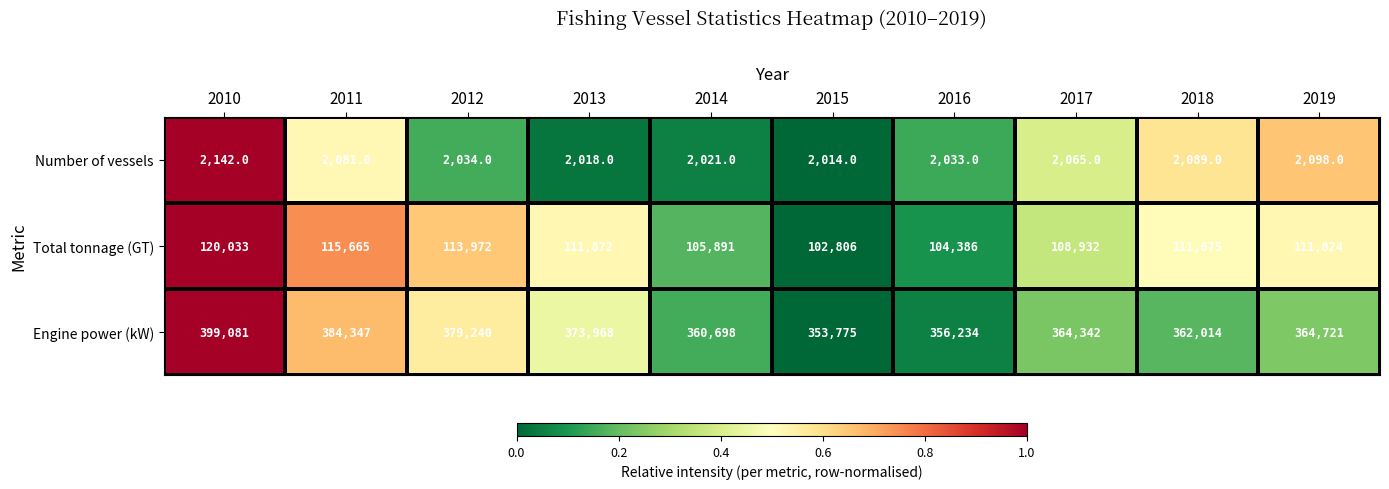

What is the difference between the Number of vessels values at 2015 and 2016?

19